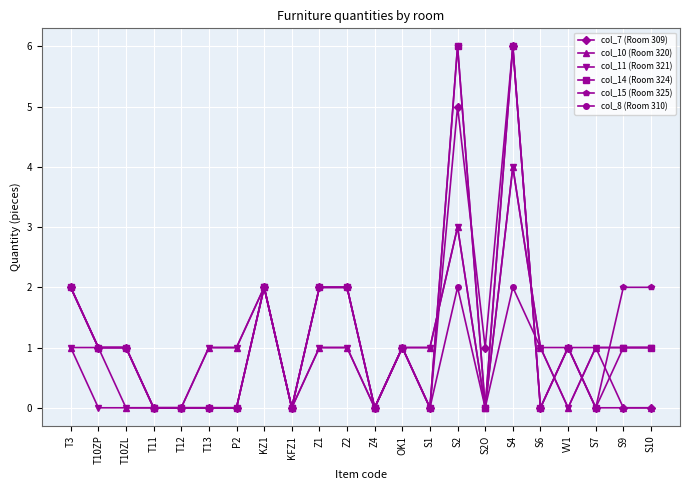

What is the value of the col_11 (Room 321) point at the 21st from the left?

1